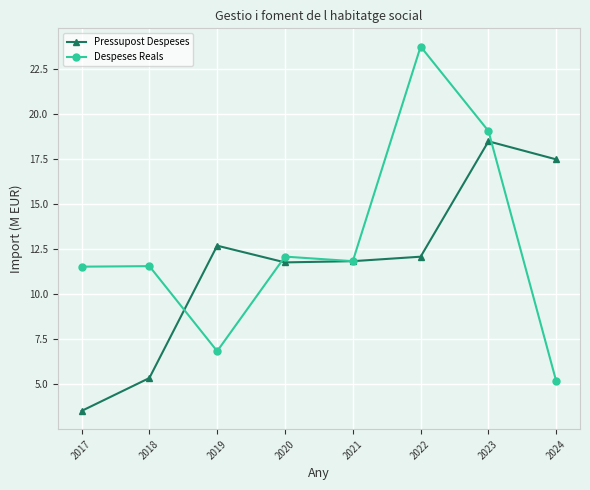

At which label does Despeses Reals first exceed 11?

2017